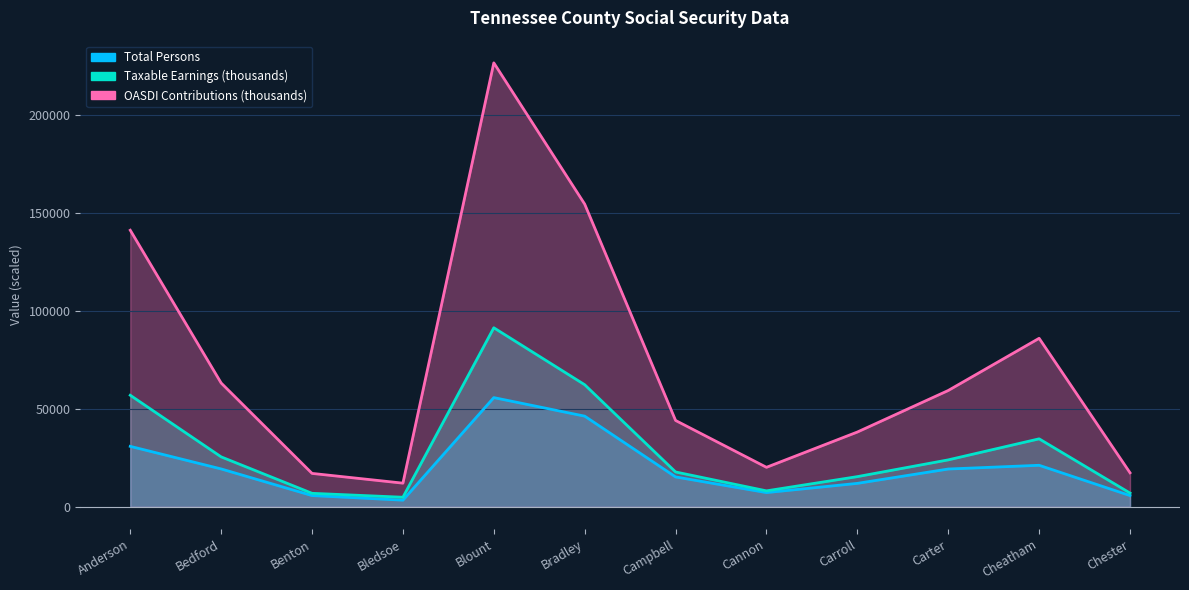

True or false: Taxable Earnings (thousands) and OASDI Contributions (thousands) intersect in this chart.

False